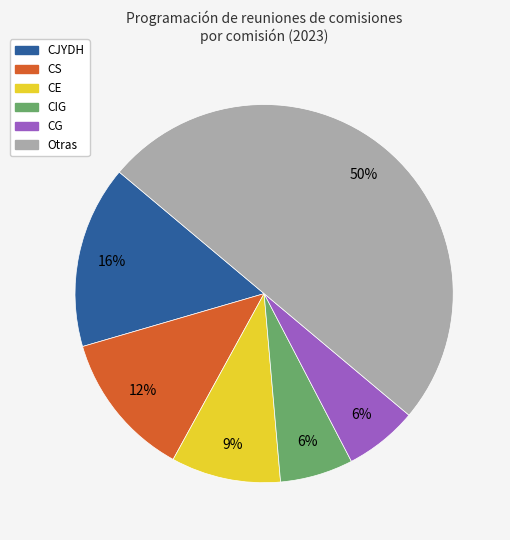

Does CG represent more than half of the total?

No